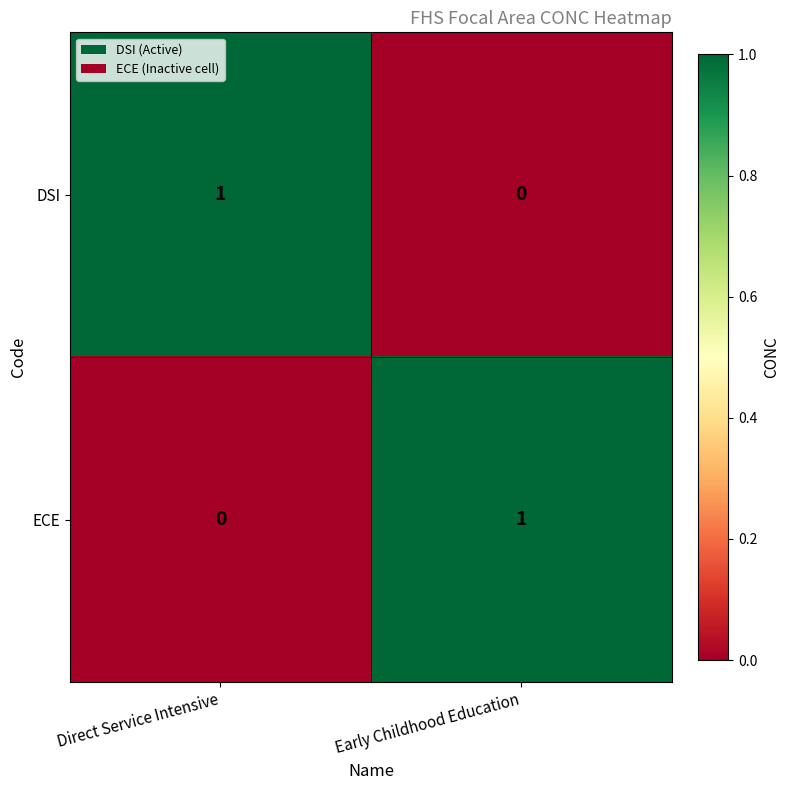

At which label does DSI reach its peak?

Direct Service Intensive